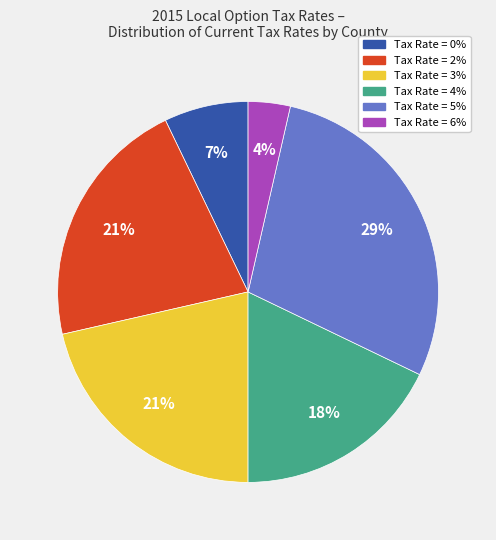

Does any single category account for the majority?

No